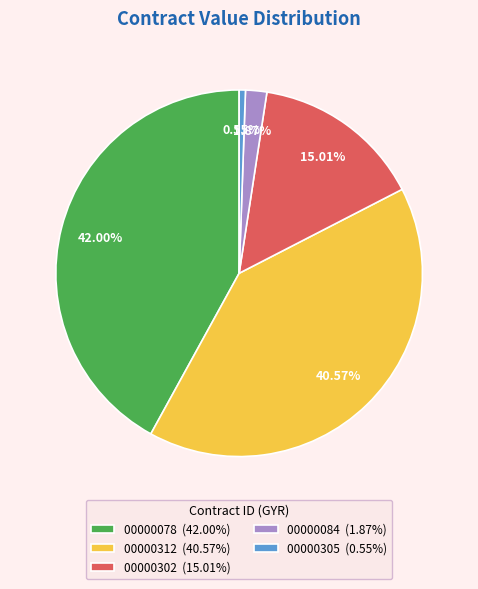

Which category has the smallest portion of the pie?

00000305 (0.55%)